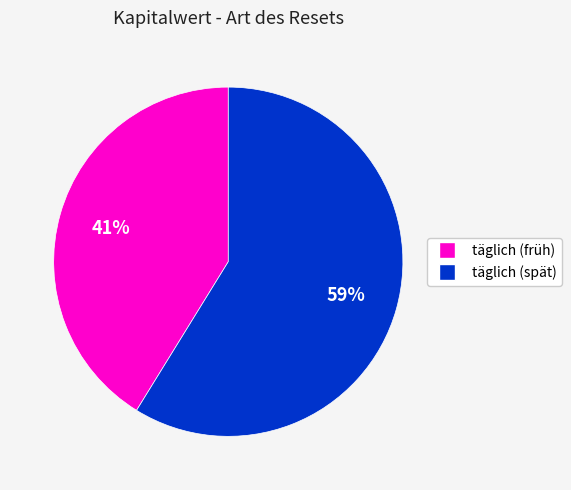

To the nearest percent, what is the average slice percentage?

50%